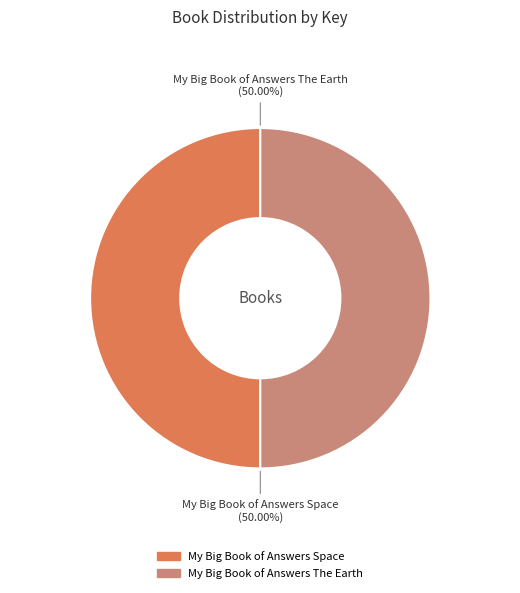

What is the total percentage of My Big Book of Answers Space and My Big Book of Answers The Earth?

100.0%